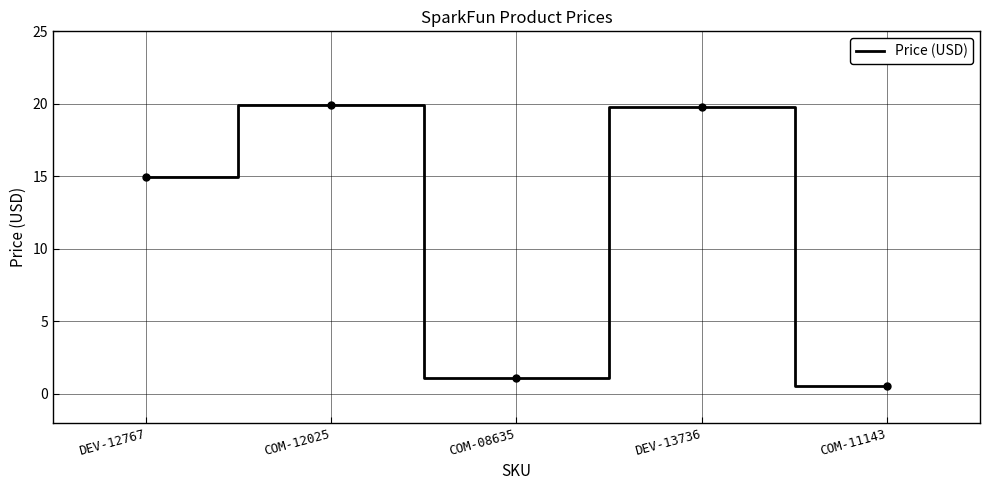

At which category does the data reach its first local peak?

COM-12025